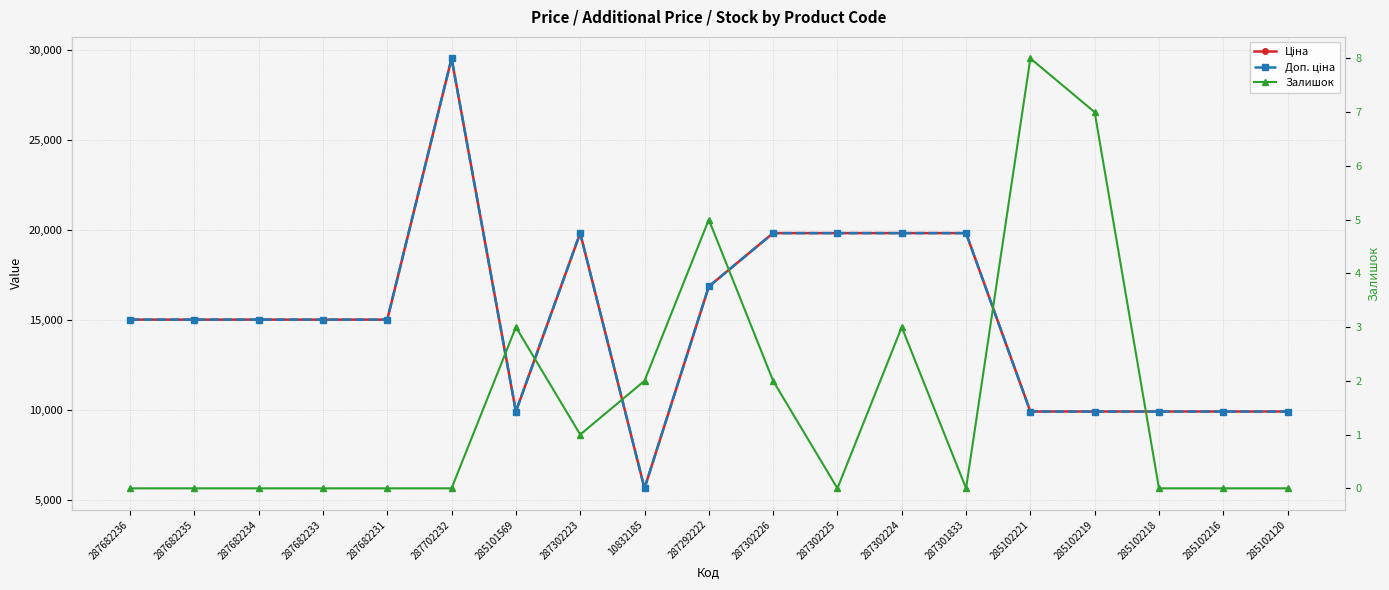

In Залишок, how many points are higher than both neighbors (excluding endpoints)?

4